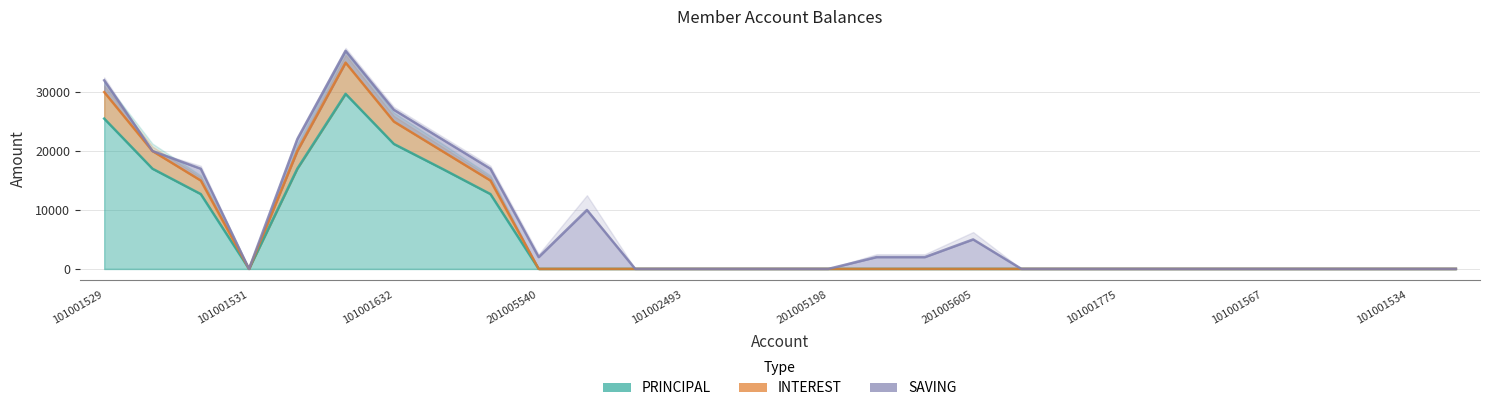

Count the INTEREST values in the range 0 to 15000.

23